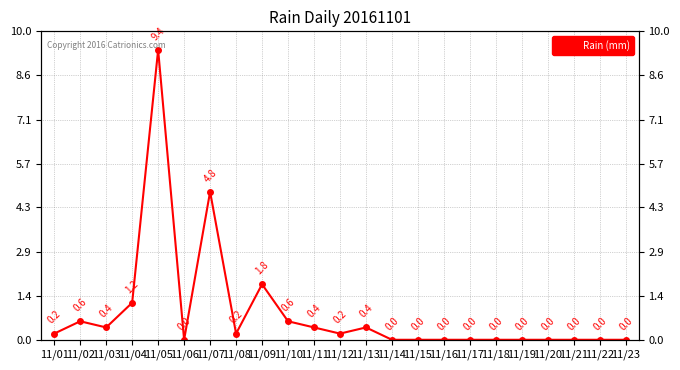

What is the difference between the maximum and minimum values?

9.4